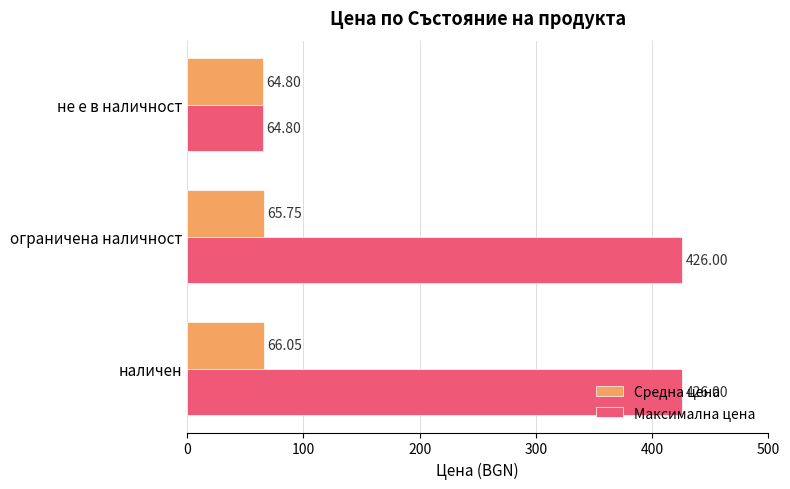

Is the value of Максимална цена at наличен greater than the value of Средна цена at наличен?

Yes